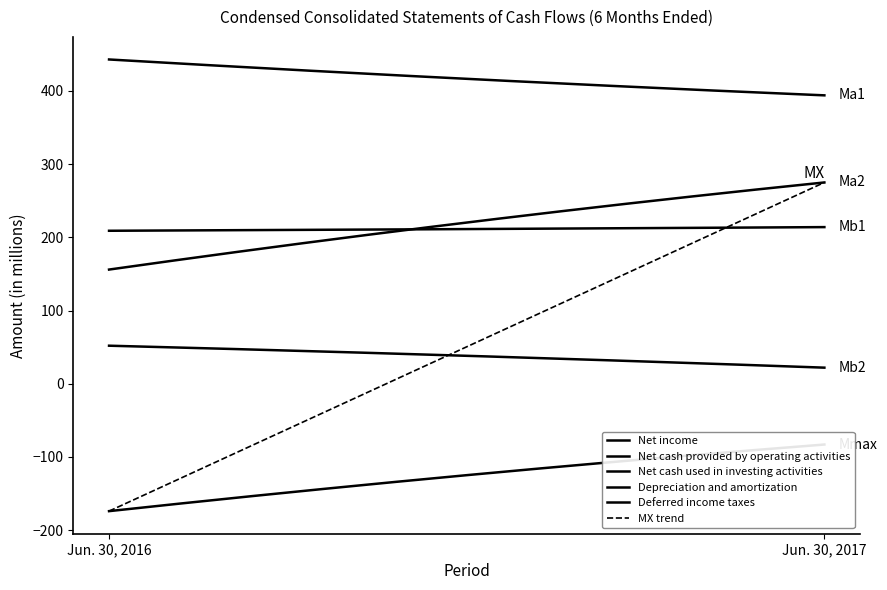

Reading left to right, list all the values displayed in this chart.

Net income: Jun. 30, 2016=156	Jun. 30, 2017=275
Net cash provided by operating activities: Jun. 30, 2016=443	Jun. 30, 2017=394
Net cash used in investing activities: Jun. 30, 2016=-174	Jun. 30, 2017=-83
Depreciation and amortization: Jun. 30, 2016=209	Jun. 30, 2017=214
Deferred income taxes: Jun. 30, 2016=52	Jun. 30, 2017=22